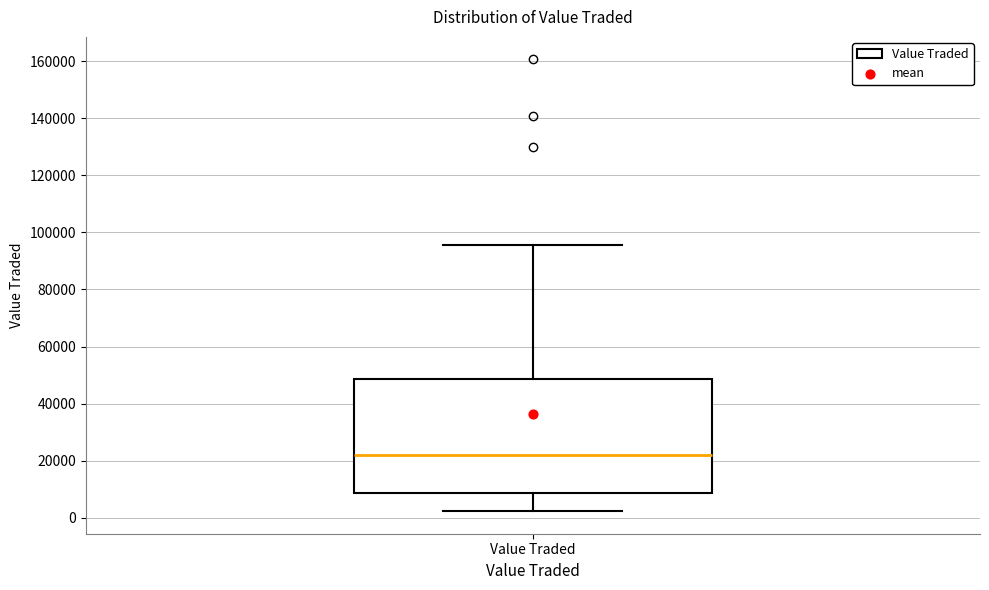

Transcribe this box plot: give where the median line is, the range the box spans, and where the two whiskers end, as read against the y-axis. The values are not printed on the chart, so give them approximately, as read against the axis.

median 22000, box 8000 to 48000, whiskers 2000 to 96000